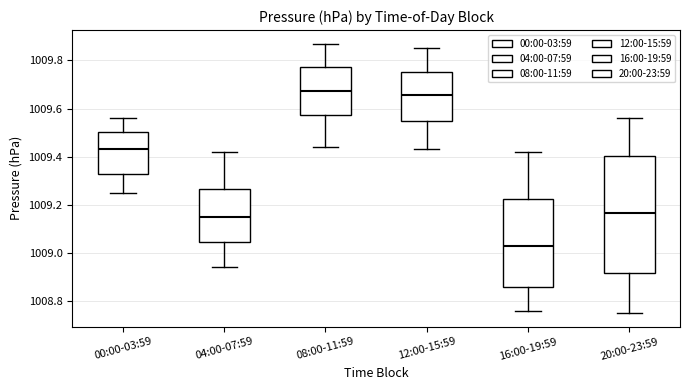

Reading left to right, read every box against the y-axis: the position of its median line, the range the box covers, and the ends of its whiskers. The values are not printed on the chart, so give them approximately, as read against the axis.

00:00-03:59: median 1009.44, box 1009.32 to 1009.50, whiskers 1009.26 to 1009.56
04:00-07:59: median 1009.16, box 1009.04 to 1009.26, whiskers 1008.94 to 1009.42
08:00-11:59: median 1009.68, box 1009.58 to 1009.78, whiskers 1009.44 to 1009.88
12:00-15:59: median 1009.66, box 1009.54 to 1009.76, whiskers 1009.44 to 1009.86
16:00-19:59: median 1009.04, box 1008.86 to 1009.22, whiskers 1008.76 to 1009.42
20:00-23:59: median 1009.16, box 1008.92 to 1009.40, whiskers 1008.76 to 1009.56